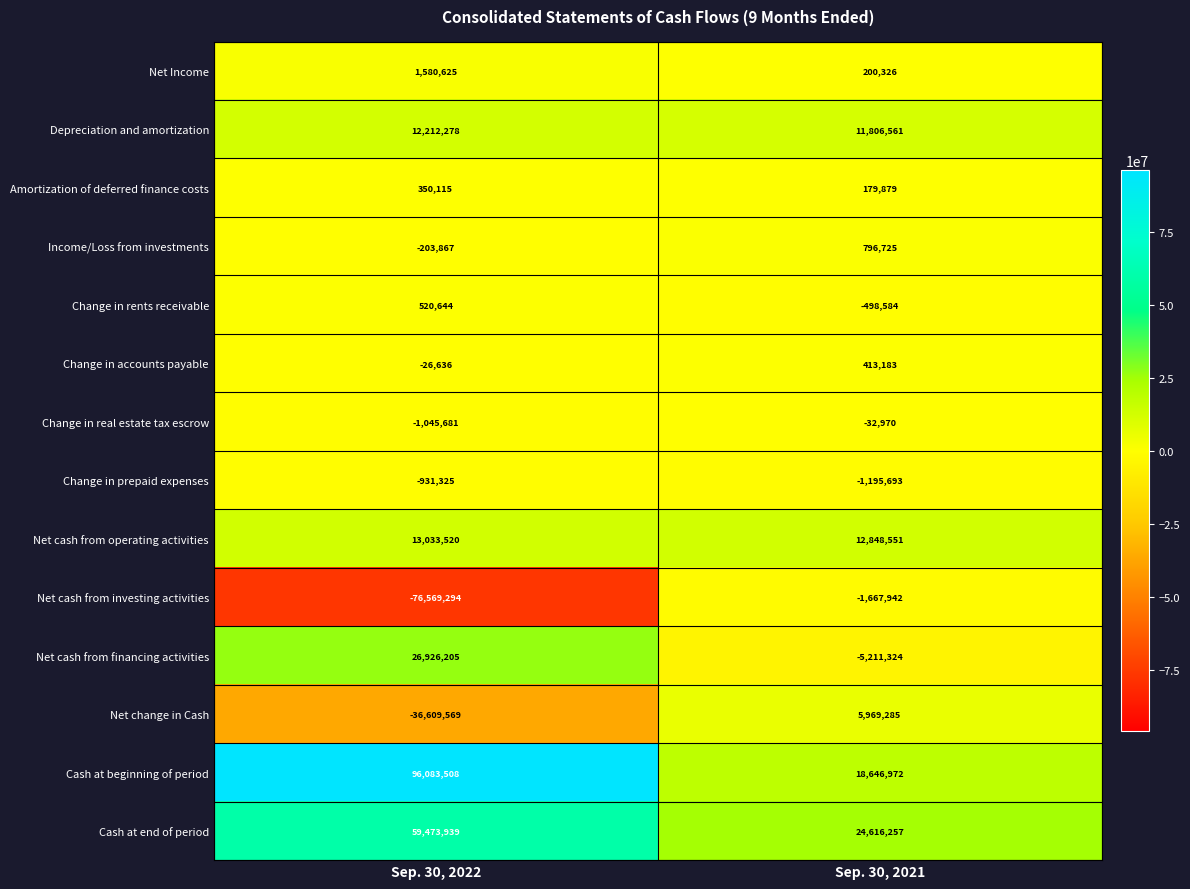

Rank the series at Sep. 30, 2022 from lowest to highest value.

Net cash from investing activities, Net change in Cash, Change in real estate tax escrow, Change in prepaid expenses, Income/Loss from investments, Change in accounts payable, Amortization of deferred finance costs, Change in rents receivable, Net Income, Depreciation and amortization, Net cash from operating activities, Net cash from financing activities, Cash at end of period, Cash at beginning of period